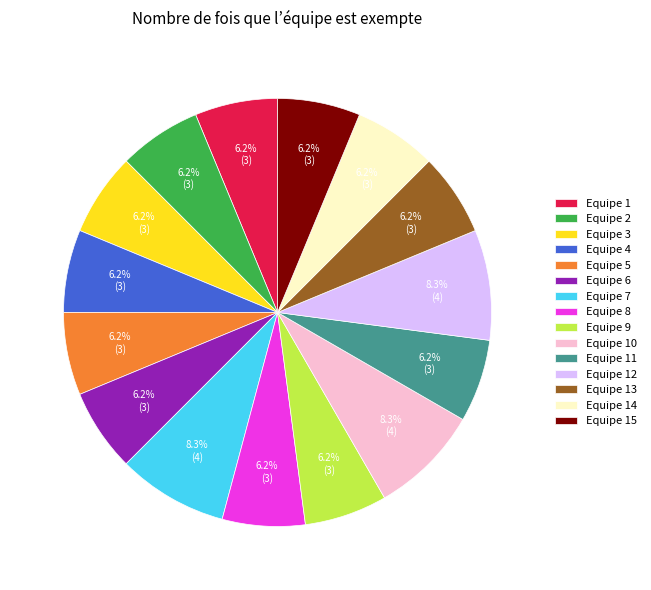

To the nearest percent, what is the average slice percentage?

7%